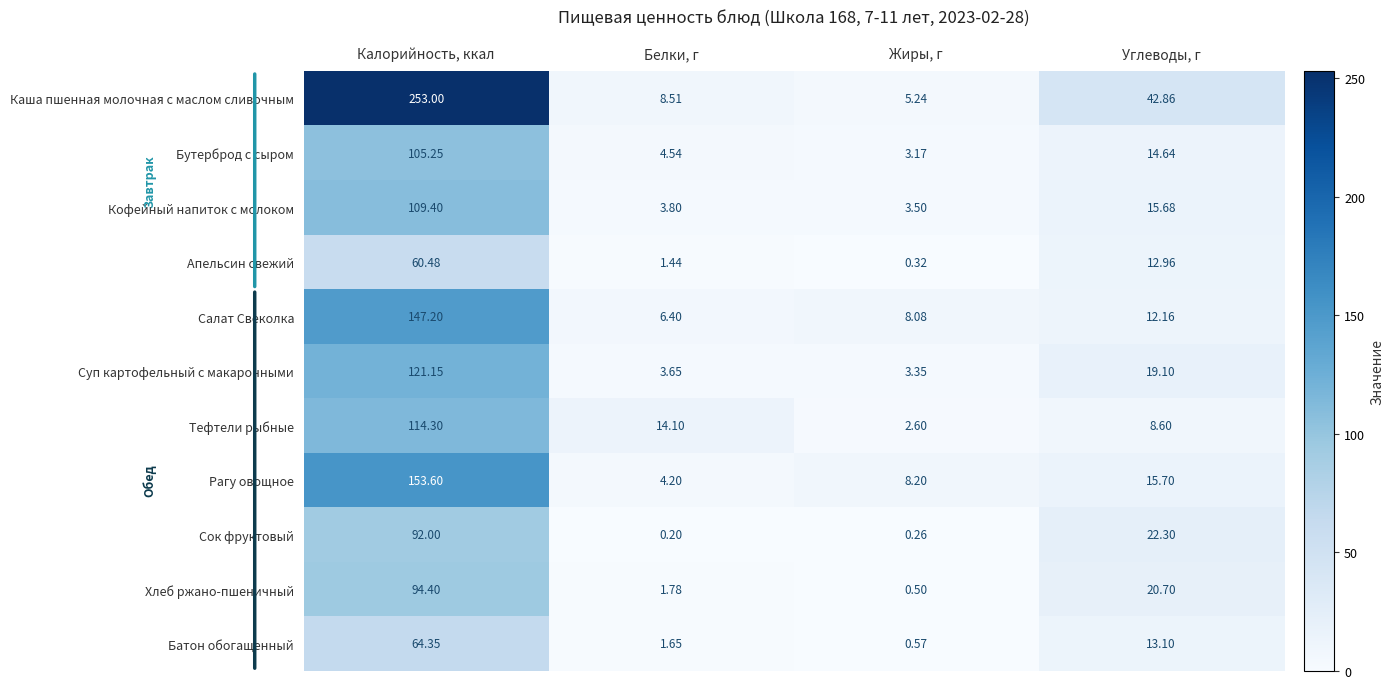

Where does the Сок фруктовый series first go above 22?

Калорийность, ккал